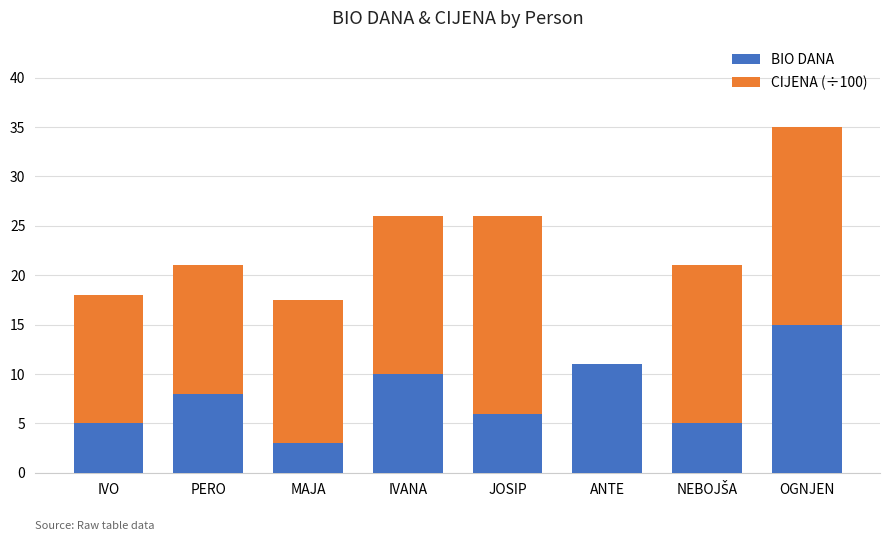

What is the highest value of the BIO DANA series?

15.0